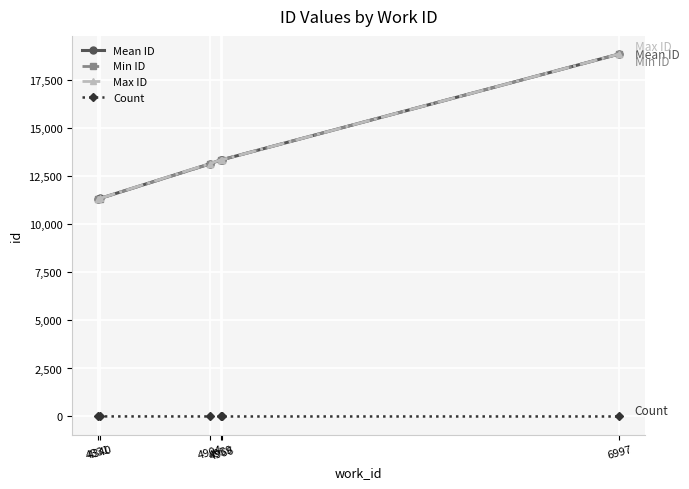

True or false: Mean ID has more than 1 points higher than both neighbors.

False